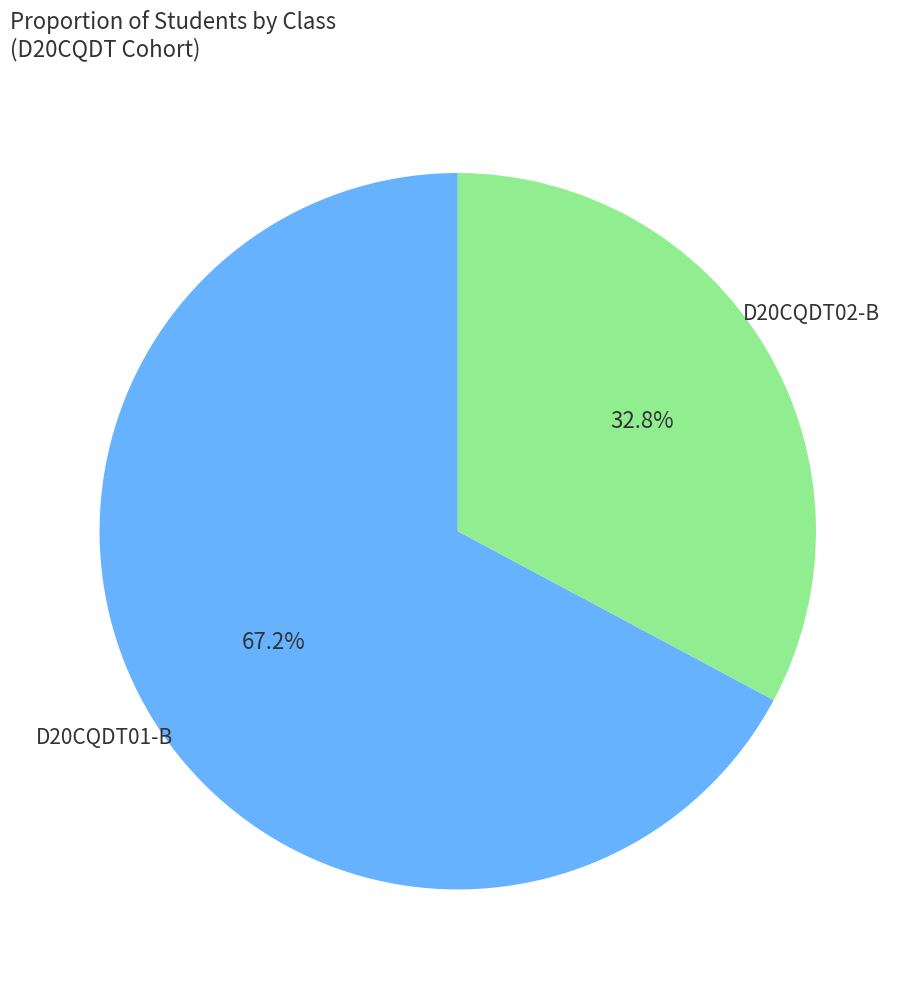

Which slice is the largest?

D20CQDT01-B